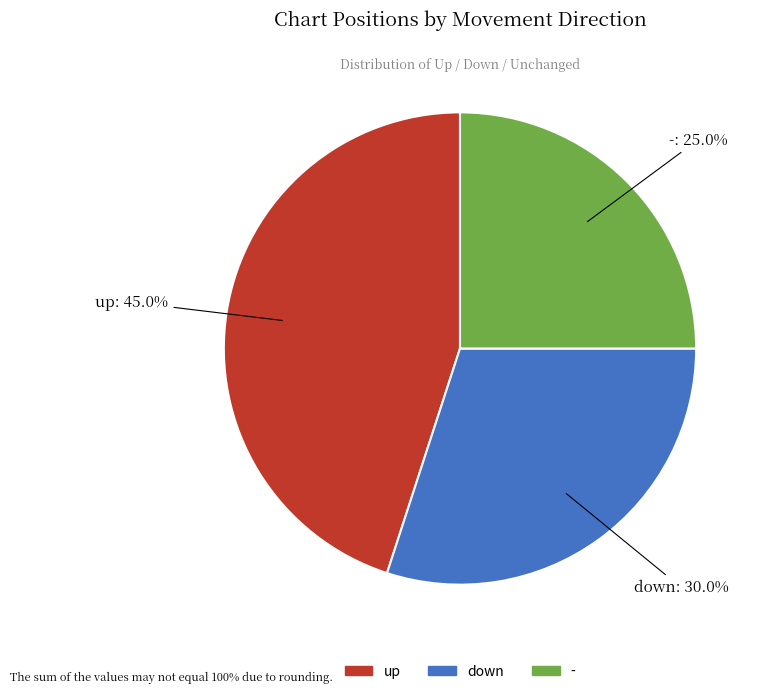

To the nearest percent, what is the difference between the largest and smallest slice percentages?

20%